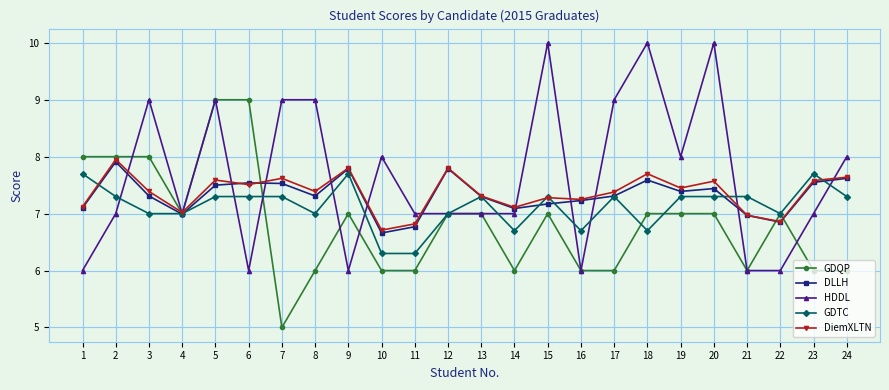

Which series has the largest total across all categories?

HDDL